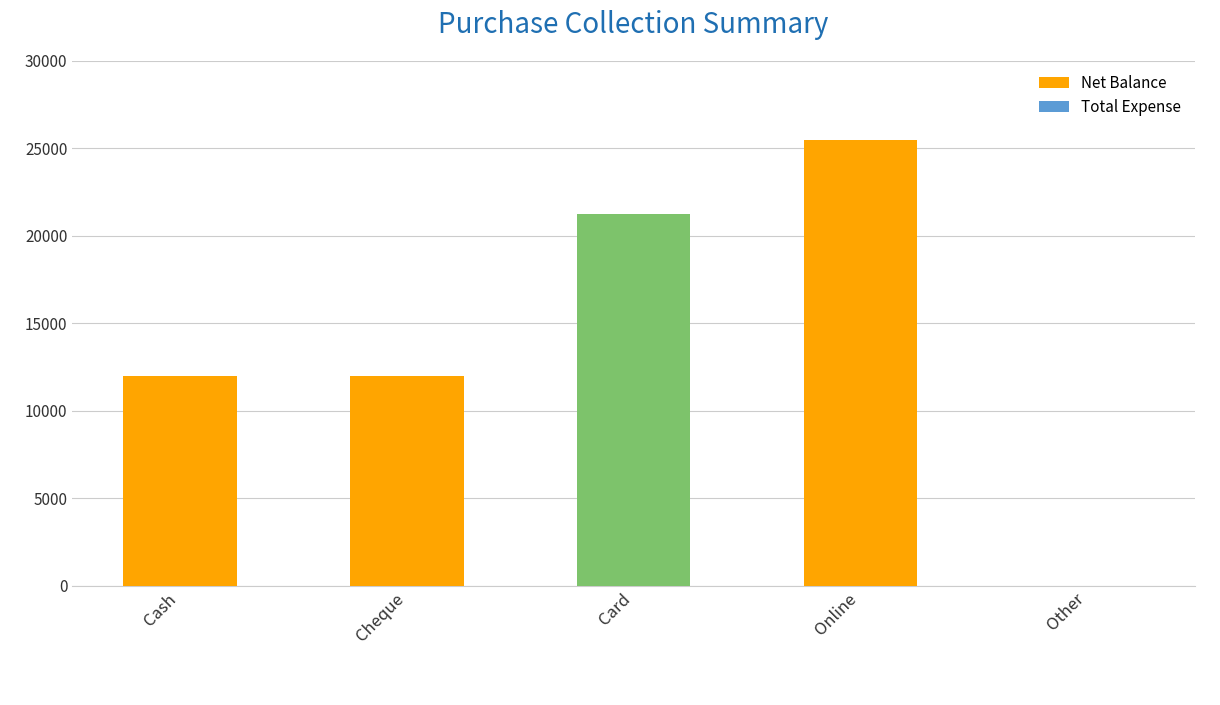

What is the sum of all values?

70750